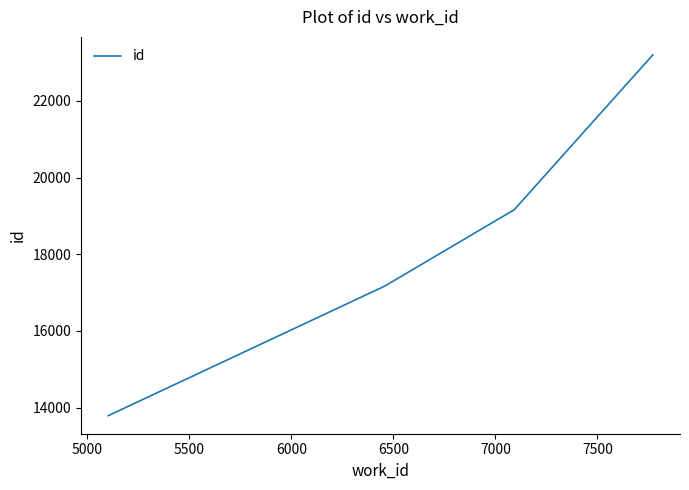

What is the maximum value shown in the chart?

23200